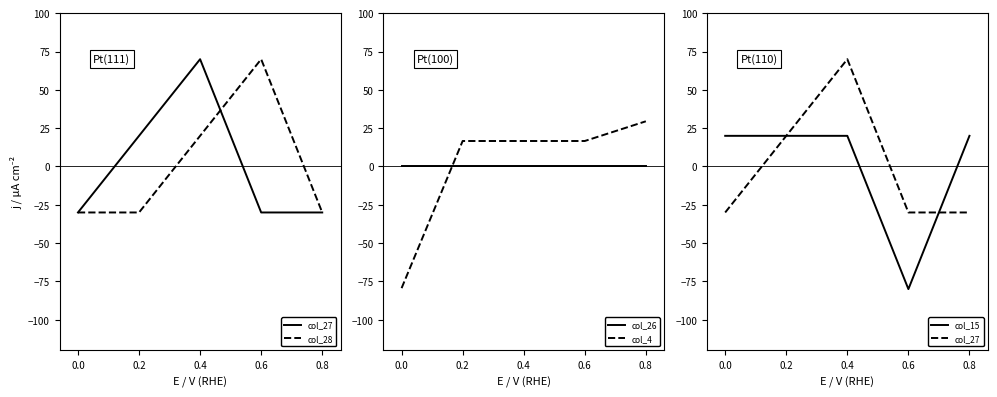

List the series in order of their peak value, highest first.

col_27, col_28, col_4, col_15, col_26